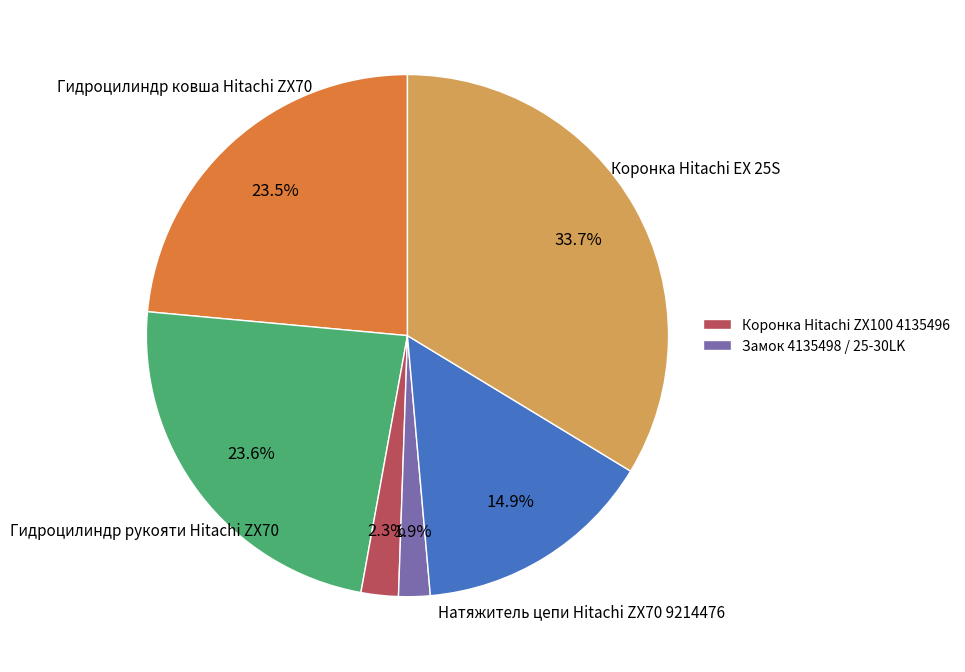

Is there any slice that represents more than half of the pie?

No